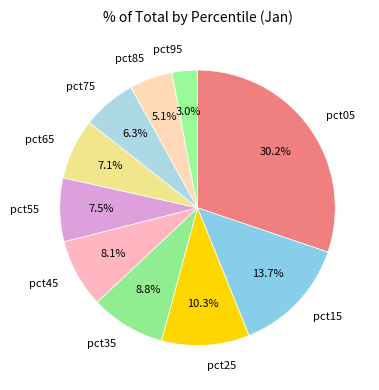

To the nearest percent, what portion does pct25 represent?

10%